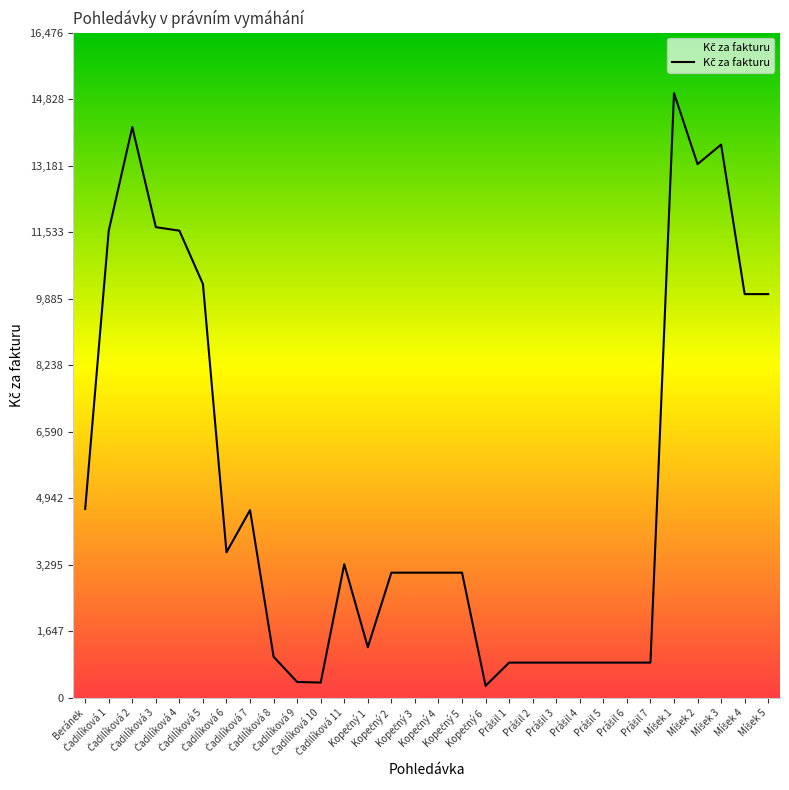

How many values are below 3100?

12